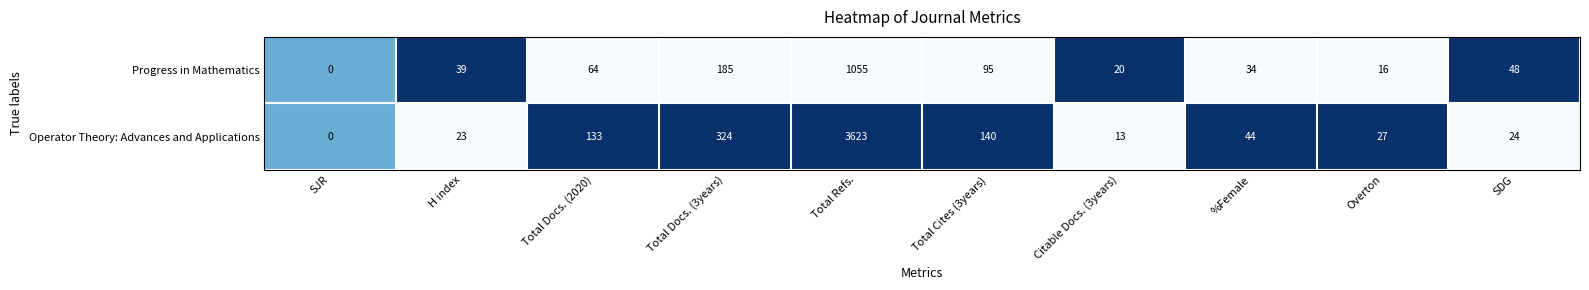

What is the greatest value displayed?

3623